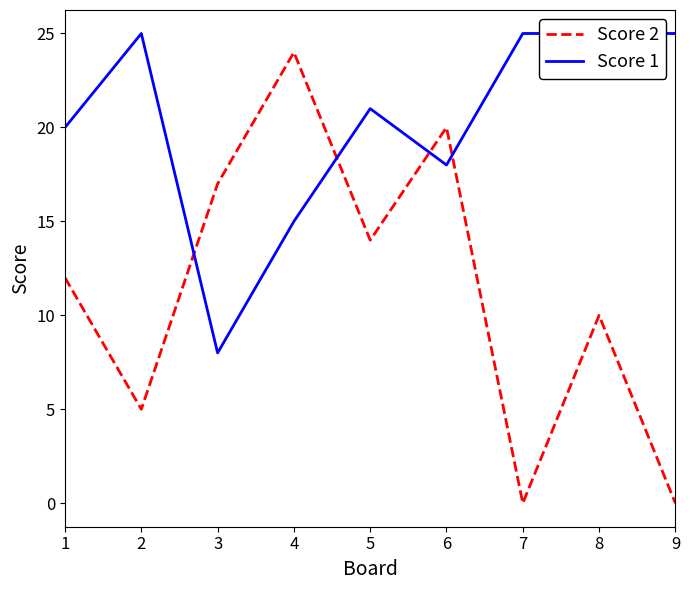

Where is the first local minimum for Score 1?

3